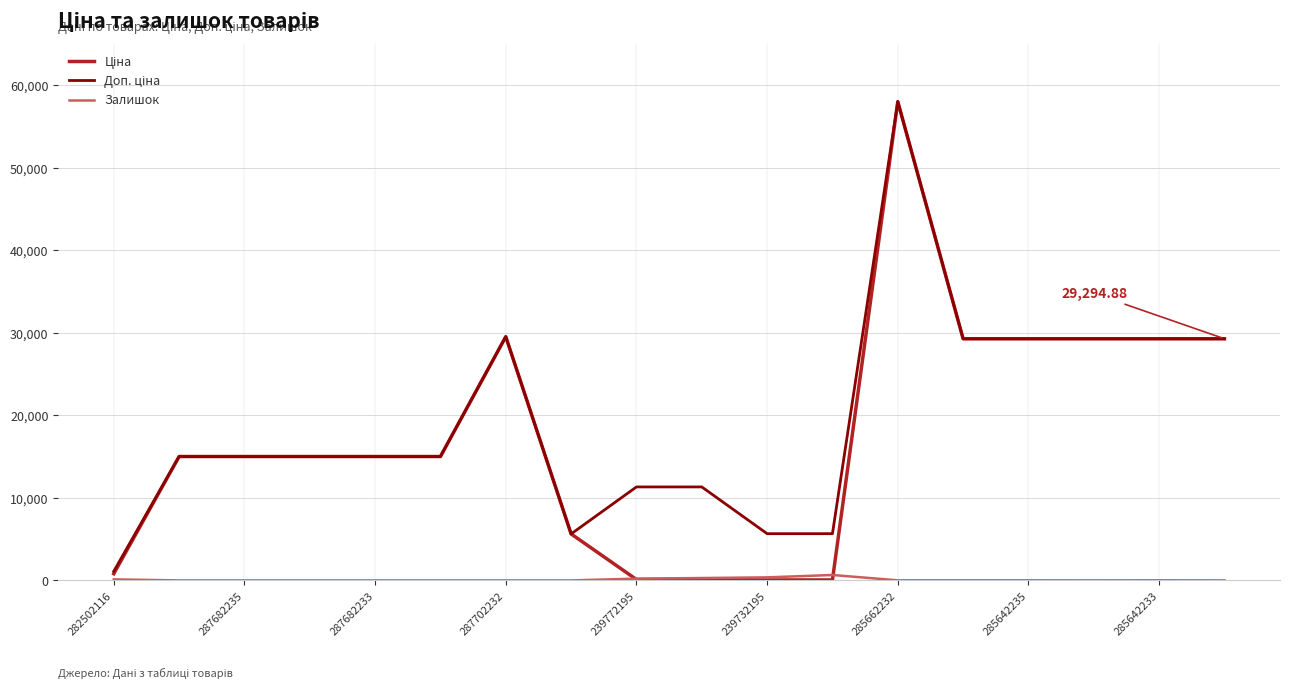

Where does the Залишок series first go above 11?

282502116